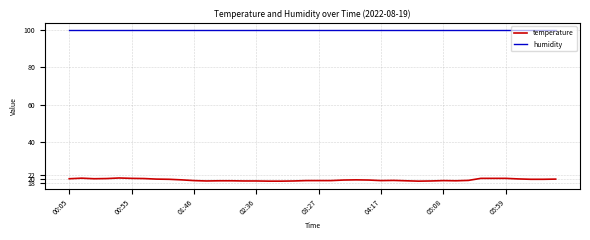

Which series has the widest spread of values?

temperature